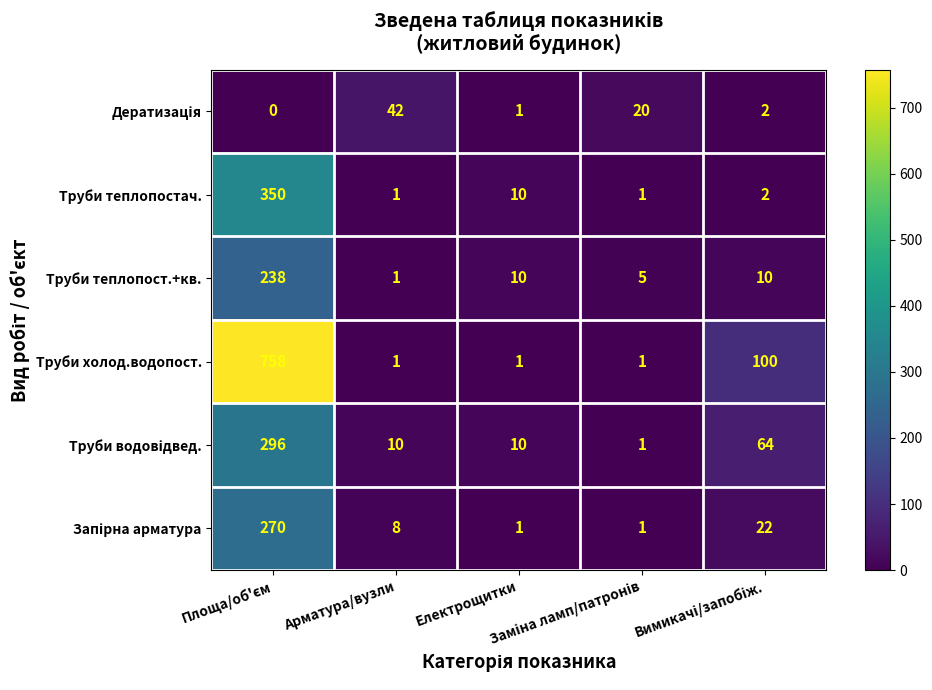

What is the average value of the Труби теплопост.+кв. series?

53